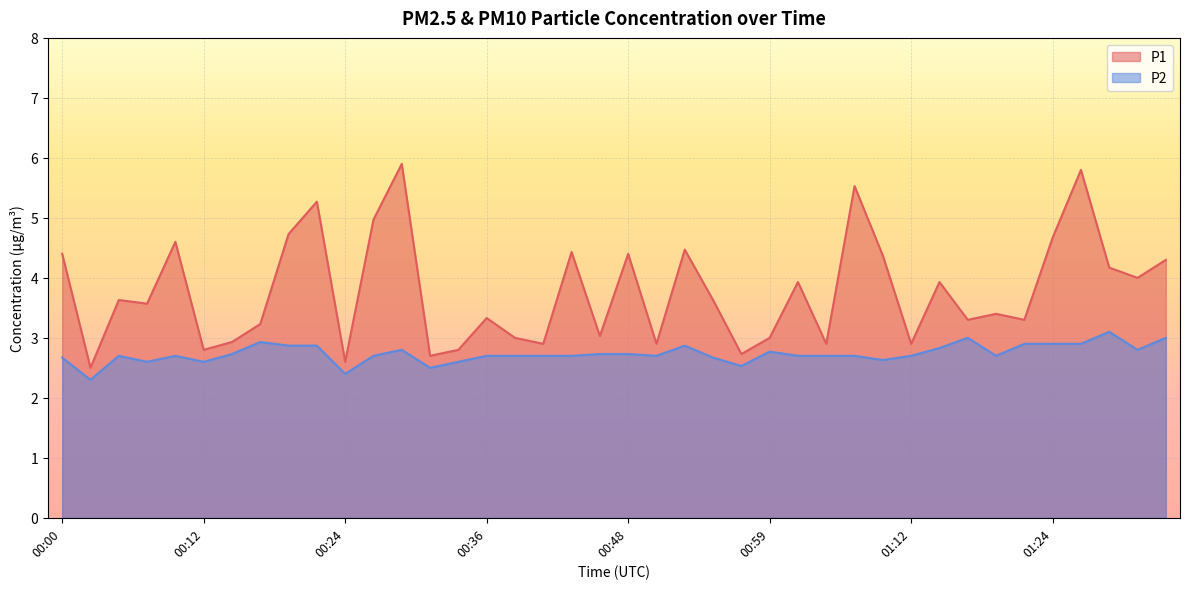

What are all the series names shown in the legend?

P1, P2